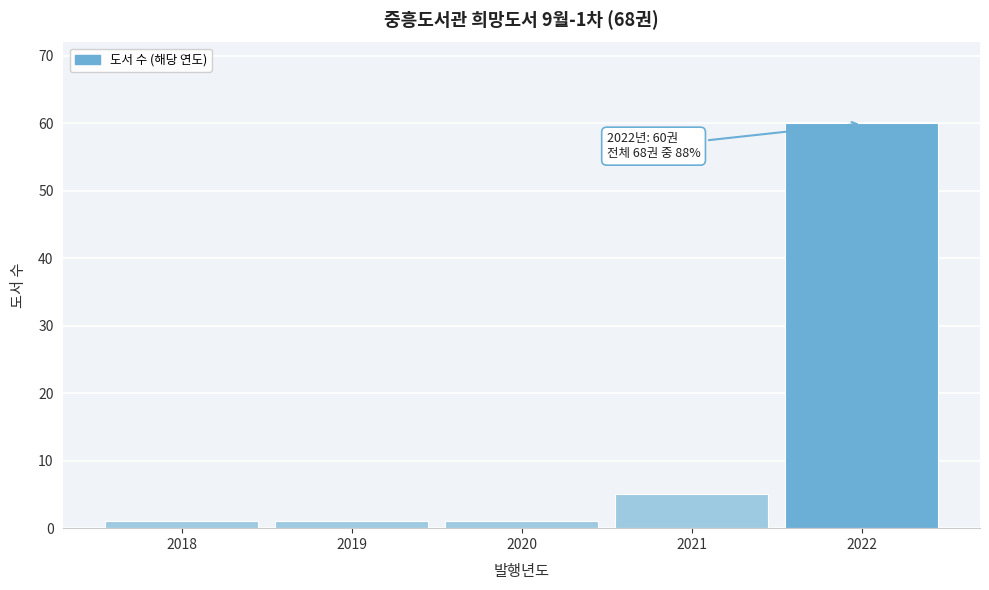

Reading left to right, transcribe all the data shown in this chart.

2018=1	2019=1	2020=1	2021=5	2022=60